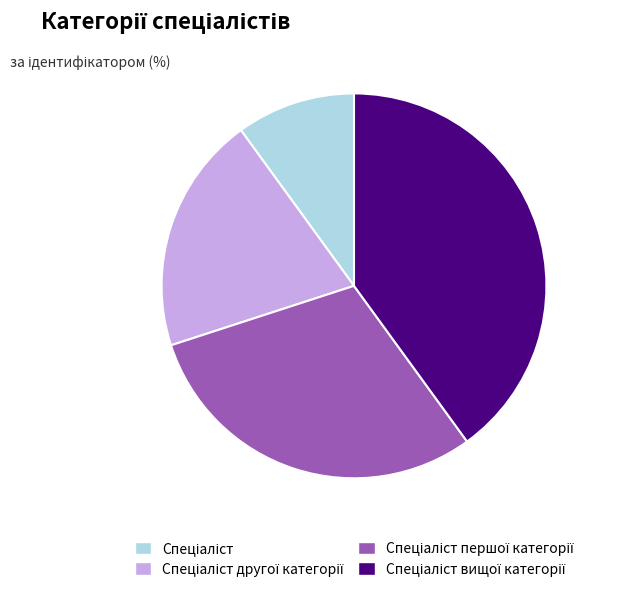

Does any single category account for the majority?

No